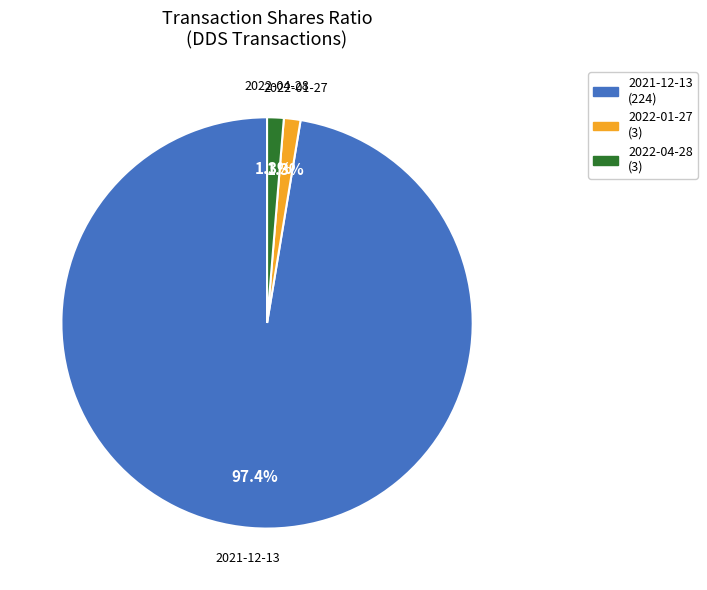

Does any single category account for the majority?

Yes